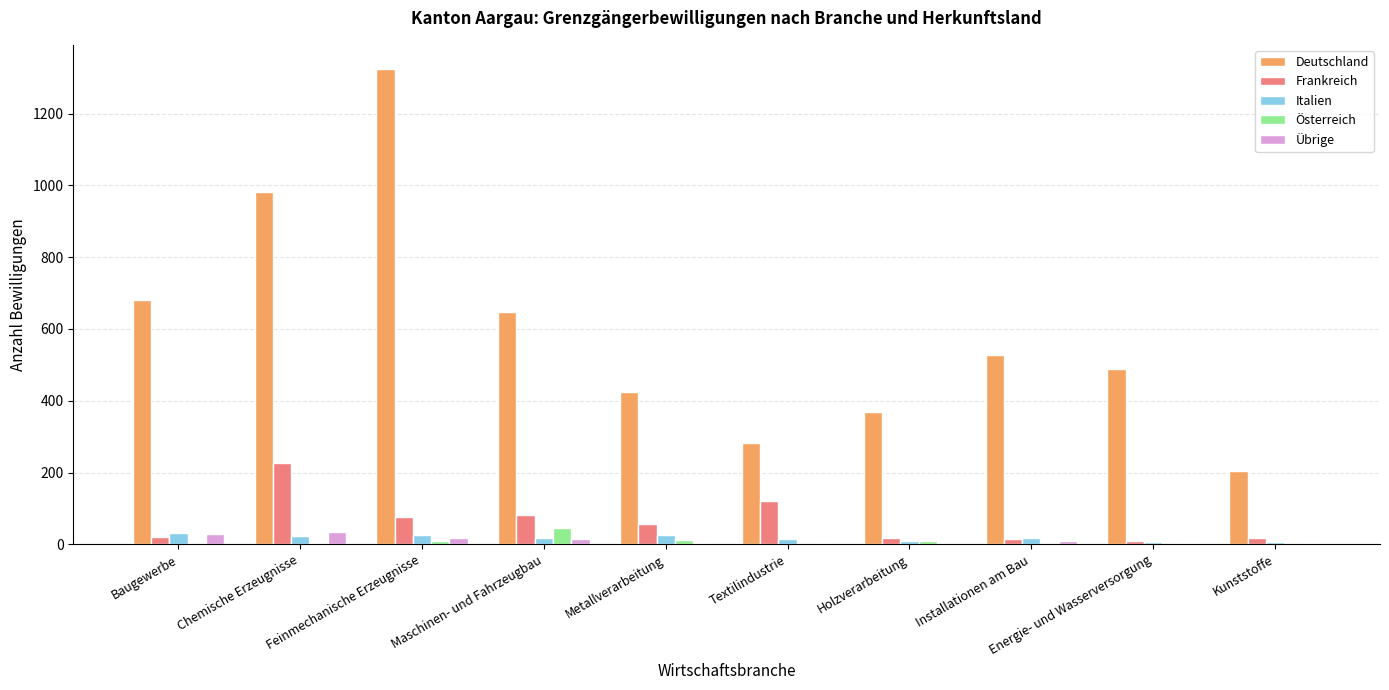

Is it true that Österreich equals 0 at Energie- und Wasserversorgung?

True